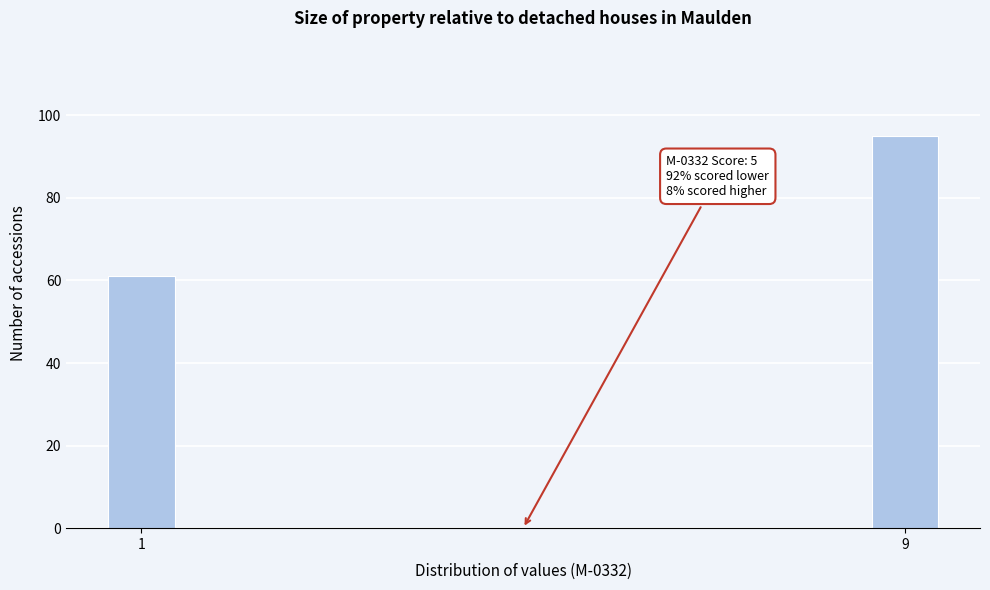

Reading right to left, list all the values displayed in this chart.

95	61